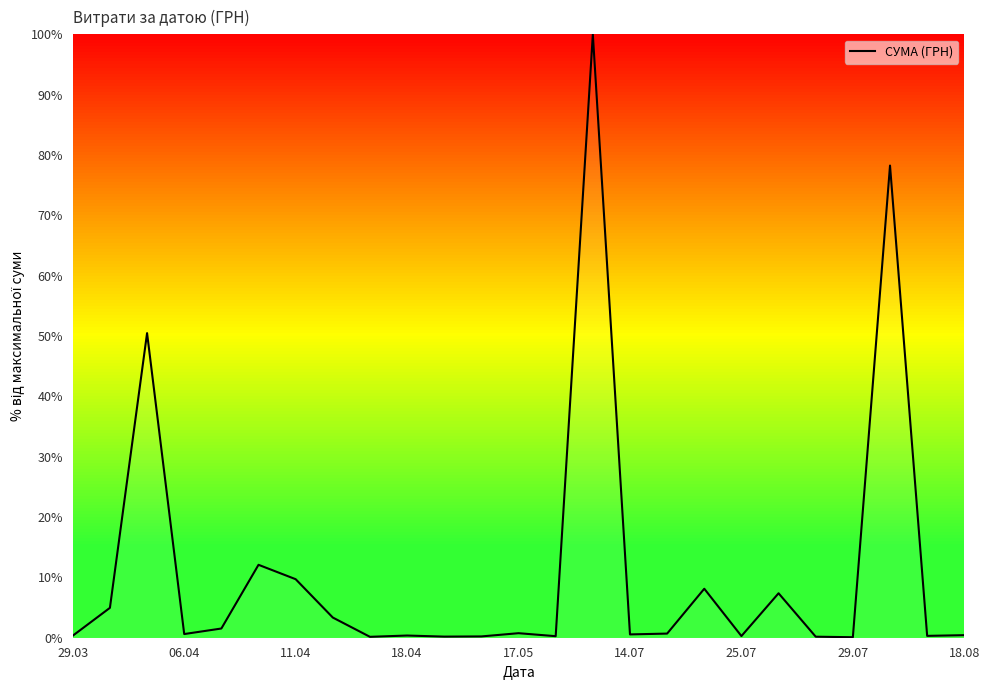

What is the maximum value shown in the chart?

100.0